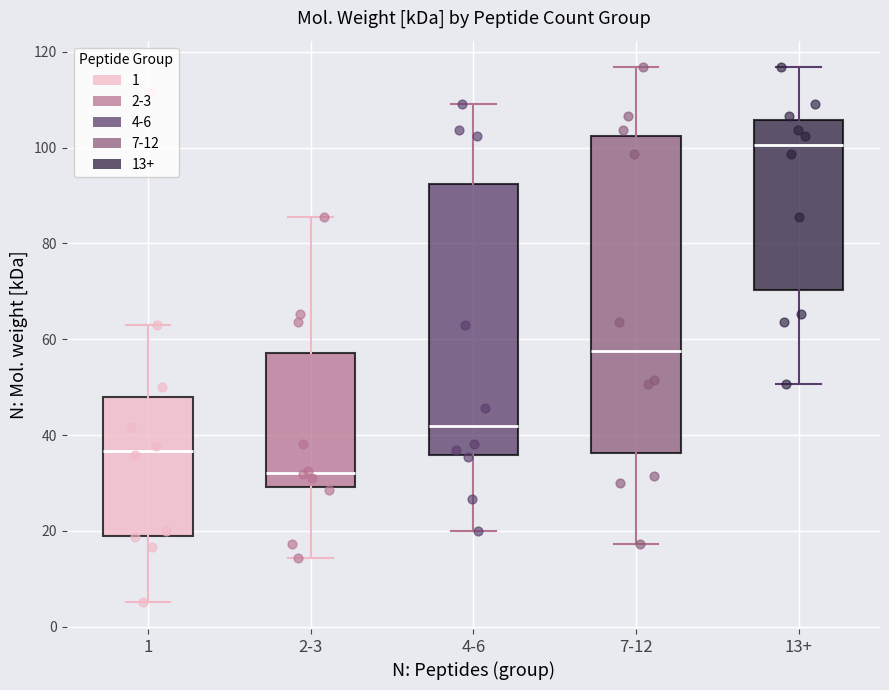

Comparing the boxes themselves (not the whiskers), which one is the tallest?

7-12